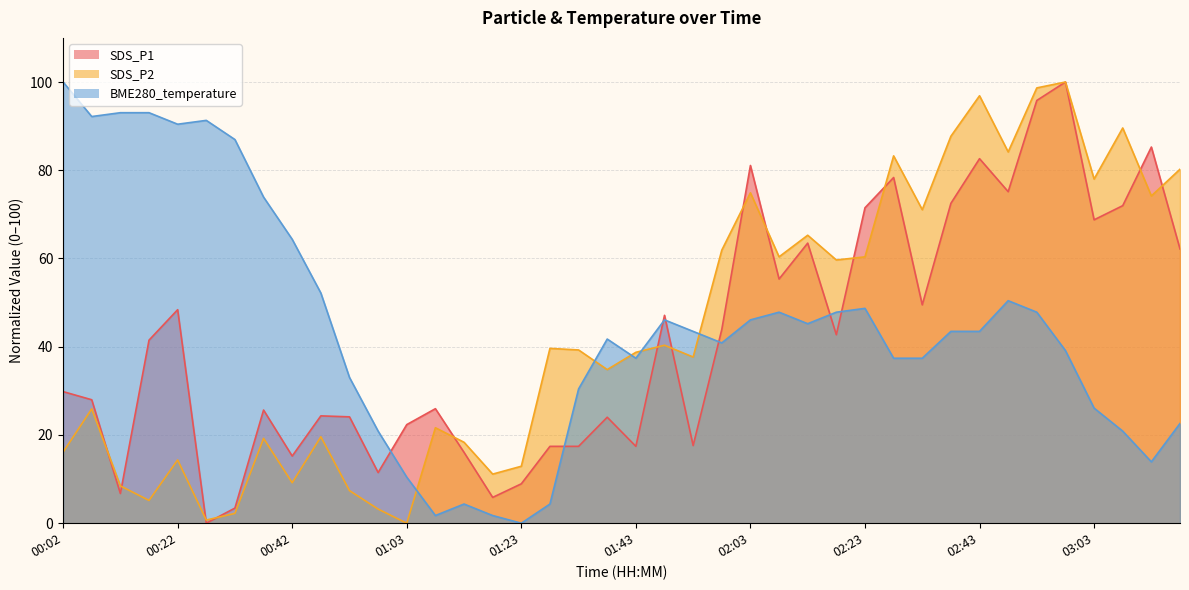

Does the chart have visible grid lines?

Yes